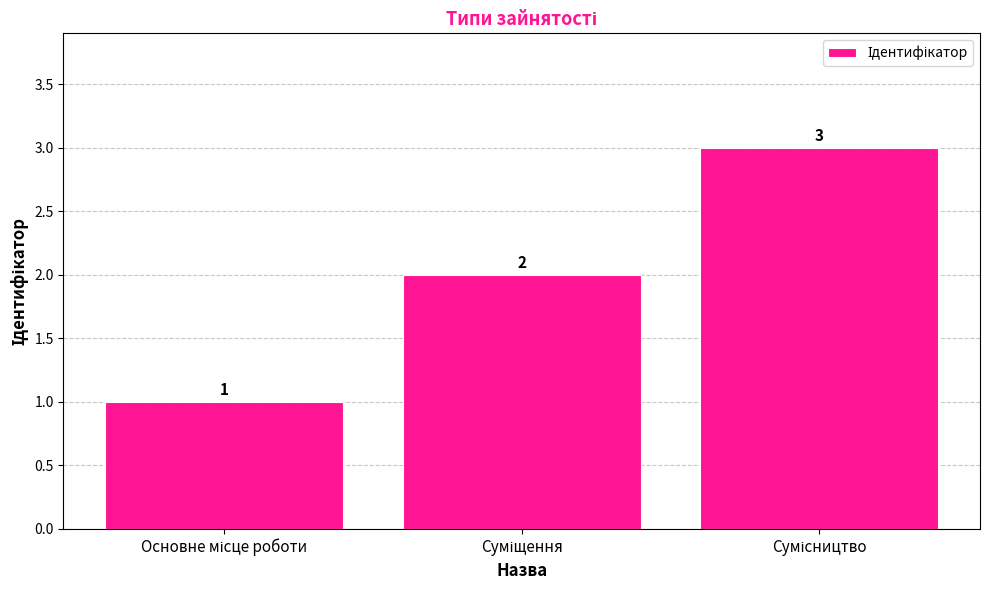

How many values are between 1 and 3?

3